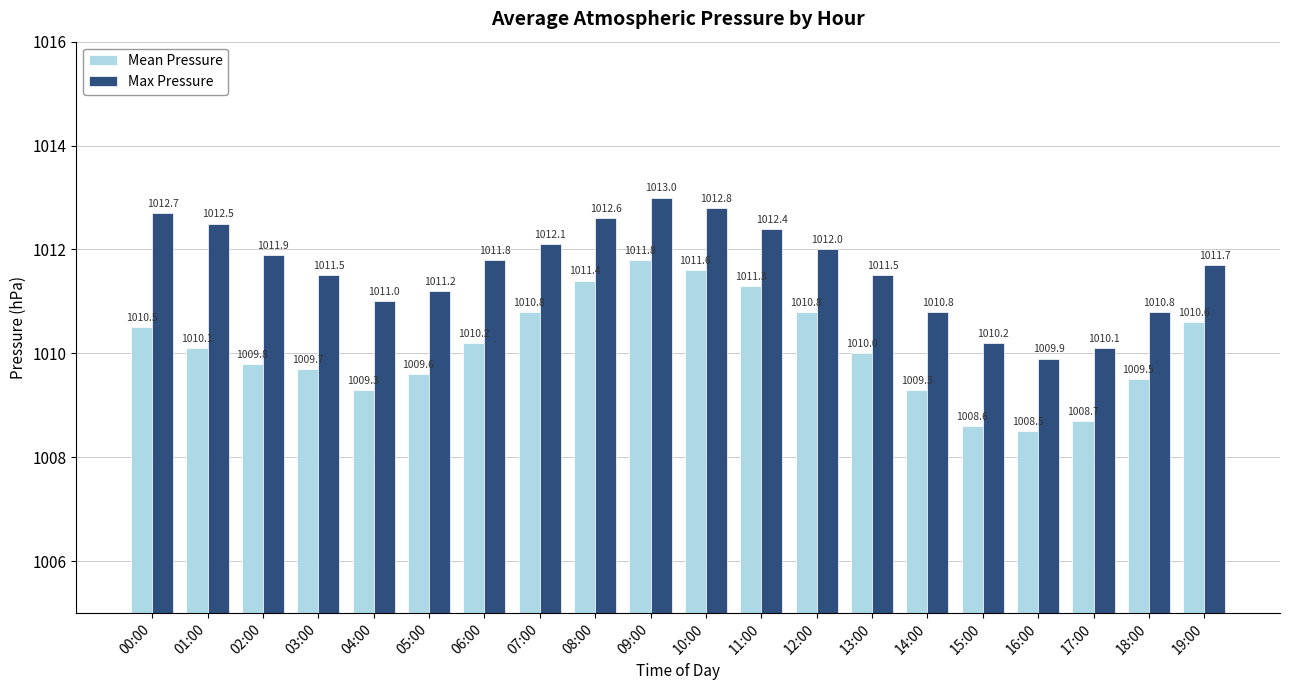

What is the approximate value of Max Pressure at 16:00?

1009.9